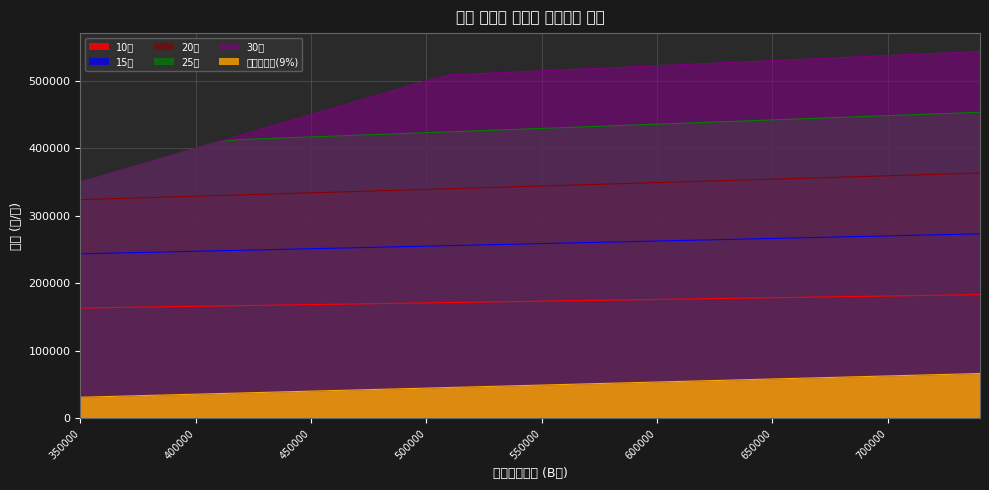

What is the value of the 15년 point at the 32nd from the left?

267380